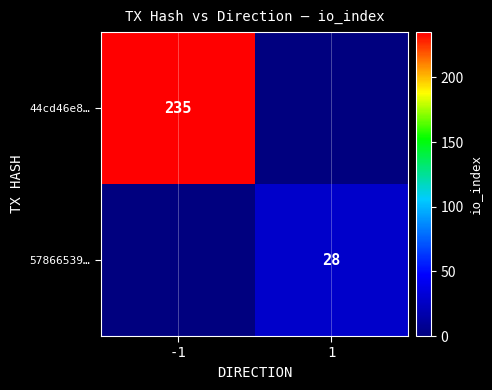

The value of 44cd46e8… at -1 is 312. True or false?

False